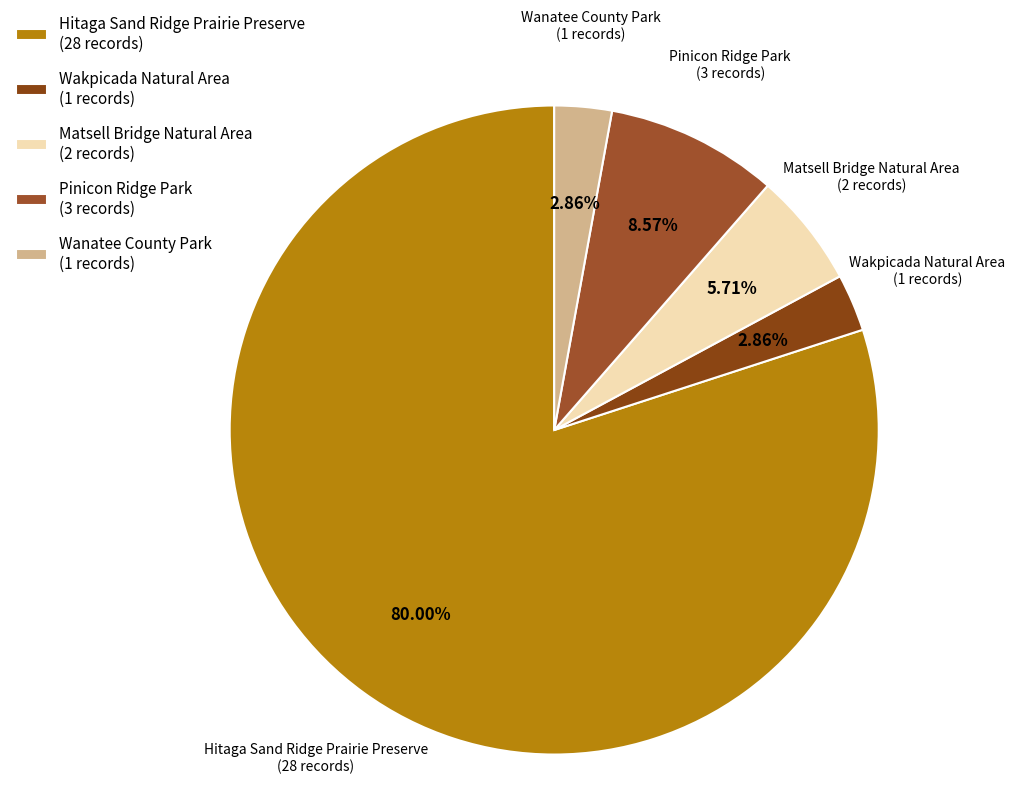

The Matsell Bridge Natural Area slice represents 18% of the pie. True or false?

False